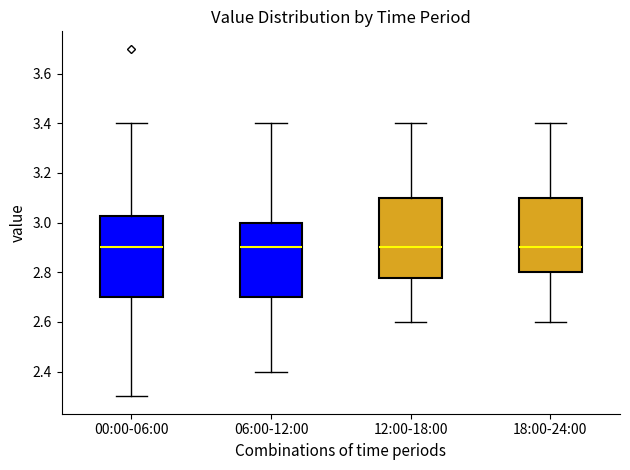

Reading left to right, transcribe this box plot: for each box, give where its median line is, the range the box spans, and where its two whiskers end, as read against the y-axis. The values are not printed on the chart, so give them approximately, as read against the axis.

00:00-06:00: median 2.90, box 2.70 to 3.02, whiskers 2.30 to 3.40
06:00-12:00: median 2.90, box 2.70 to 3.00, whiskers 2.40 to 3.40
12:00-18:00: median 2.90, box 2.78 to 3.10, whiskers 2.60 to 3.40
18:00-24:00: median 2.90, box 2.80 to 3.10, whiskers 2.60 to 3.40